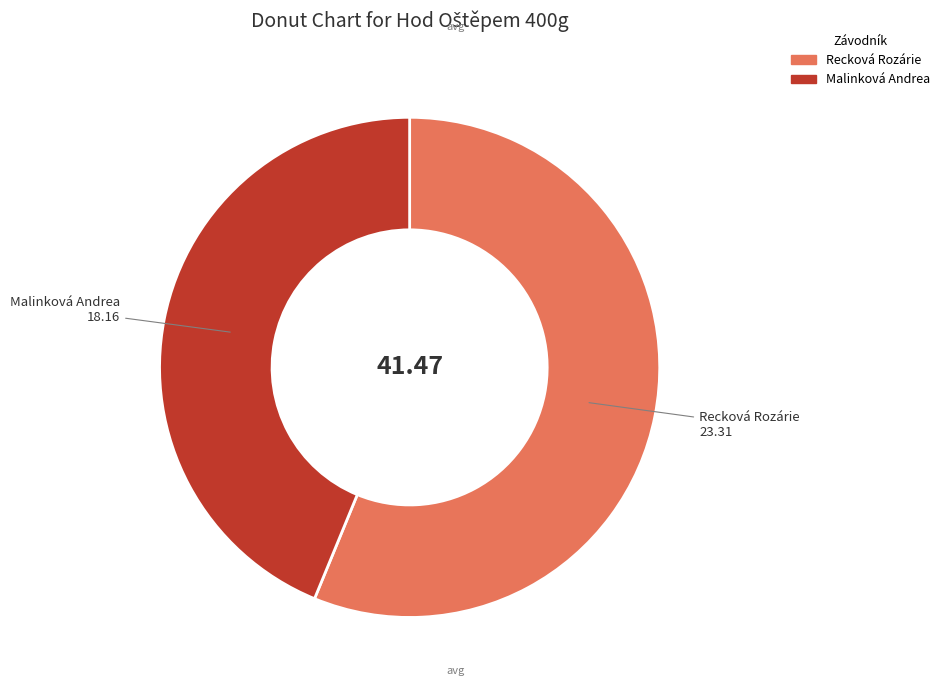

Rank the categories by value from lowest to highest.

Malinková Andrea, Recková Rozárie